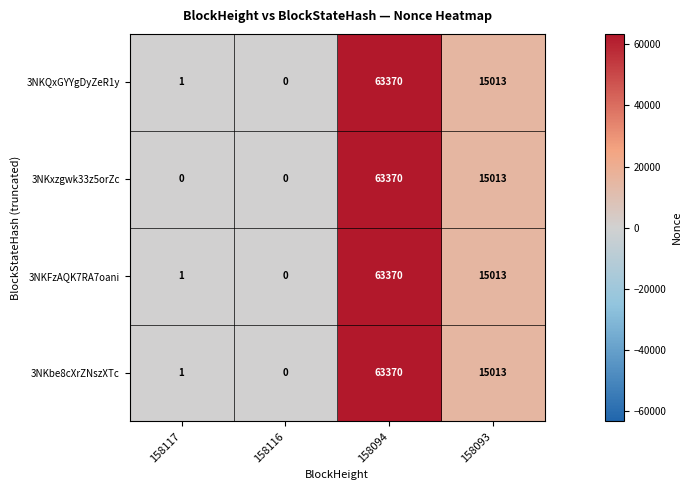

At how many categories does at least one series exceed 44221?

1